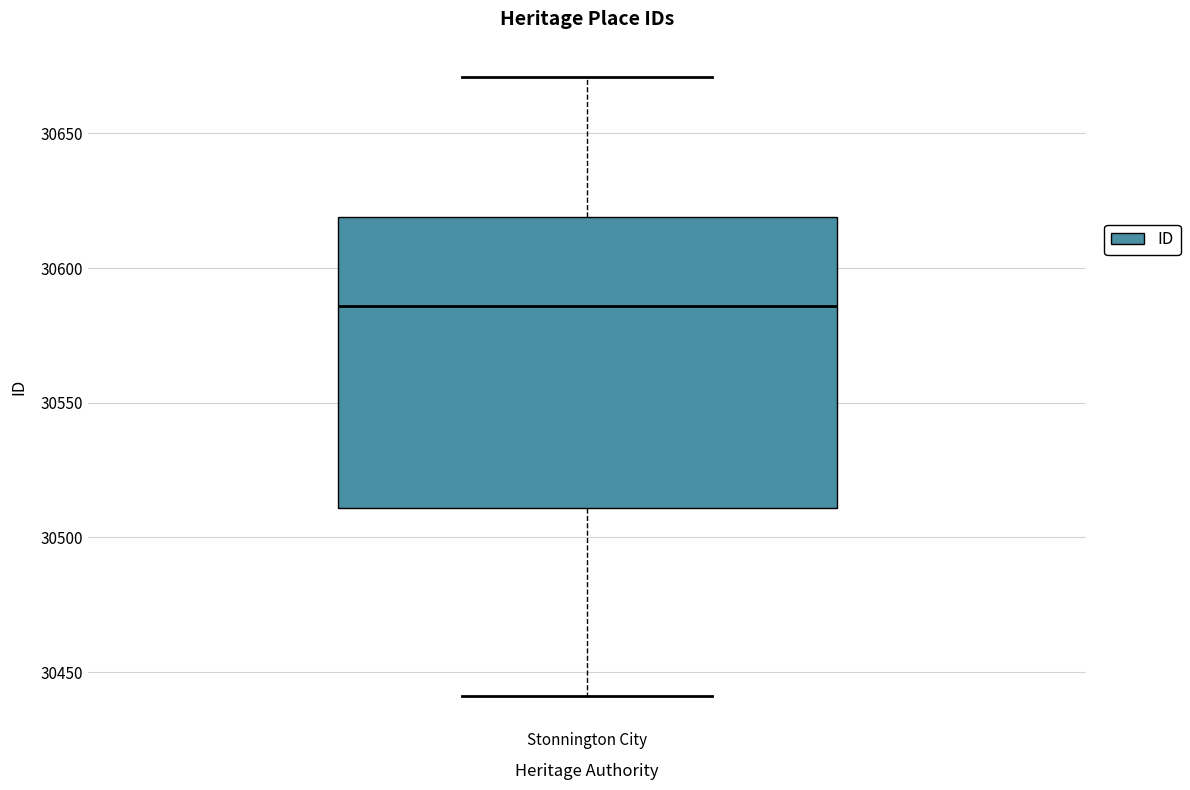

Transcribe this box plot: give where the median line is, the range the box spans, and where the two whiskers end, as read against the y-axis. The values are not printed on the chart, so give them approximately, as read against the axis.

median 30585, box 30510 to 30620, whiskers 30440 to 30670